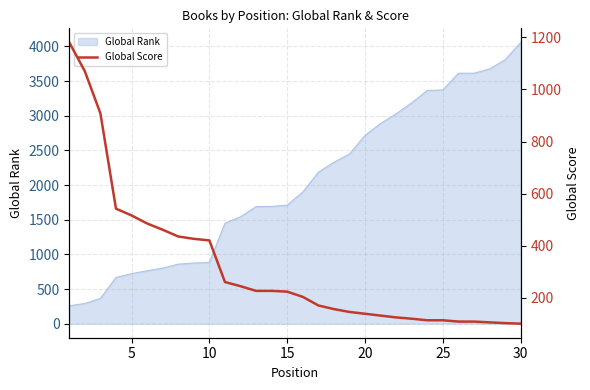

What is the lowest value of the Global Rank series?

259